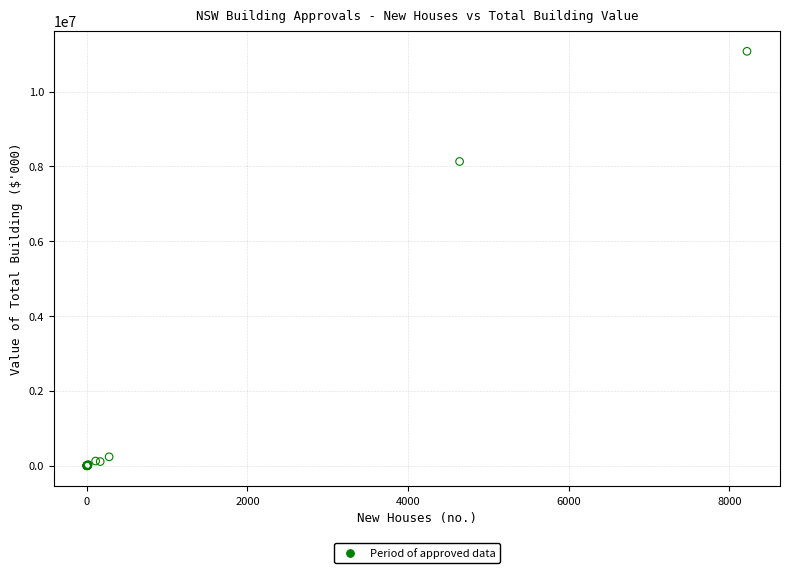

What Y value in the scatter plot is closest to 5538072?

8131296.5